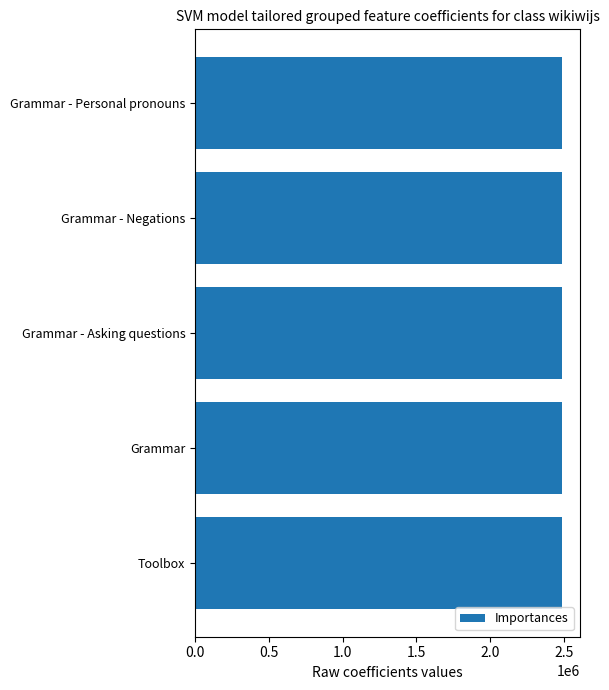

What is the difference between the maximum and minimum values?

7